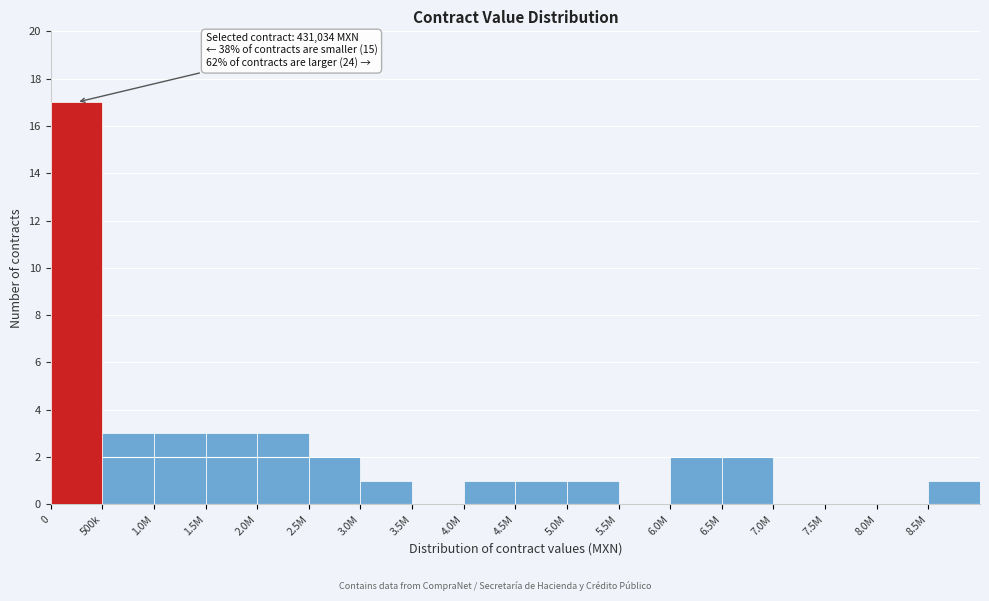

Reading left to right, extract all data points from this chart.

0=17	500k=3	1.0M=3	1.5M=3	2.0M=3	2.5M=2	3.0M=1	3.5M=0	4.0M=1	4.5M=1	5.0M=1	5.5M=0	6.0M=2	6.5M=2	7.0M=0	7.5M=0	8.0M=0	8.5M=1